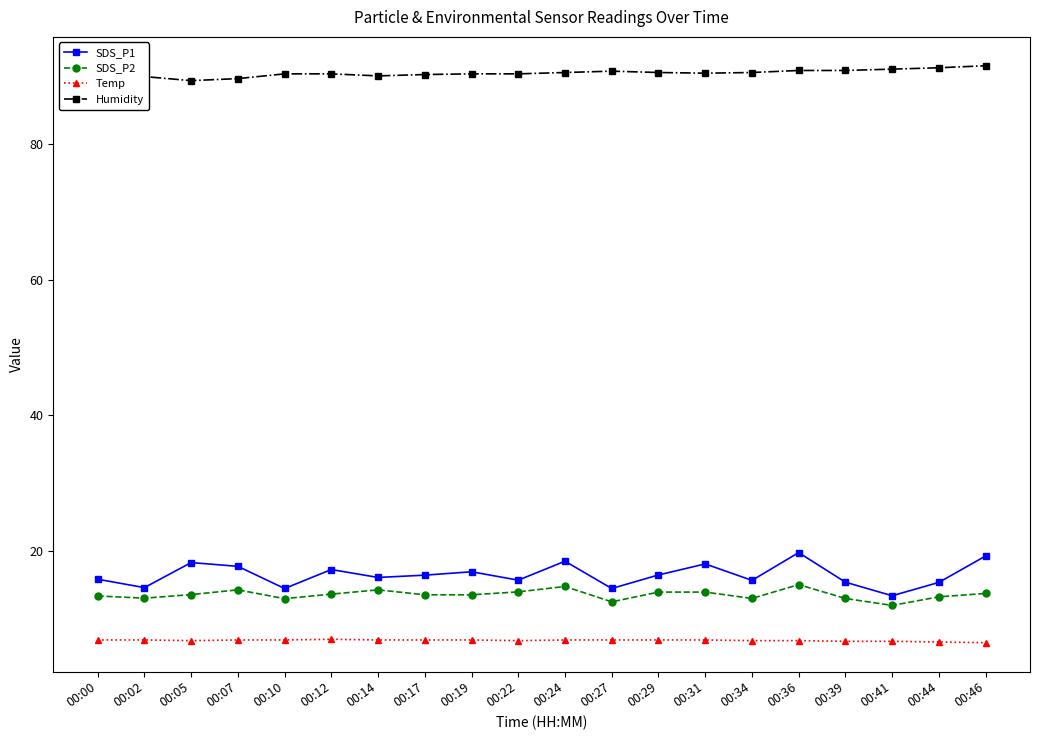

What is the average value of the SDS_P2 series?

13.5